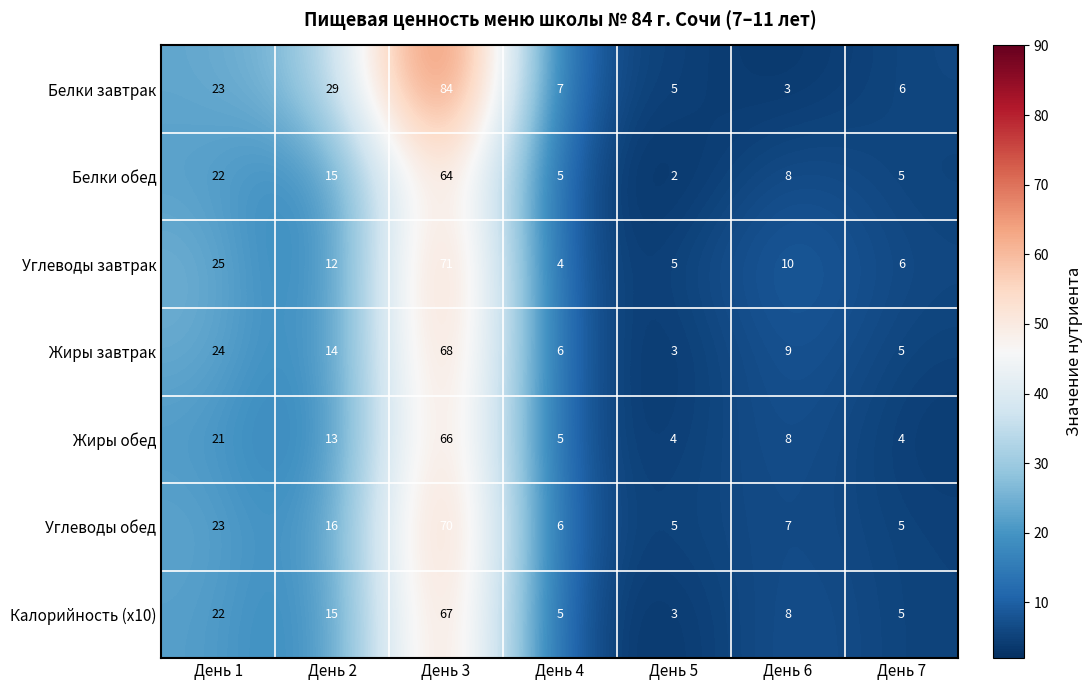

Which series has the widest spread of values?

Белки завтрак